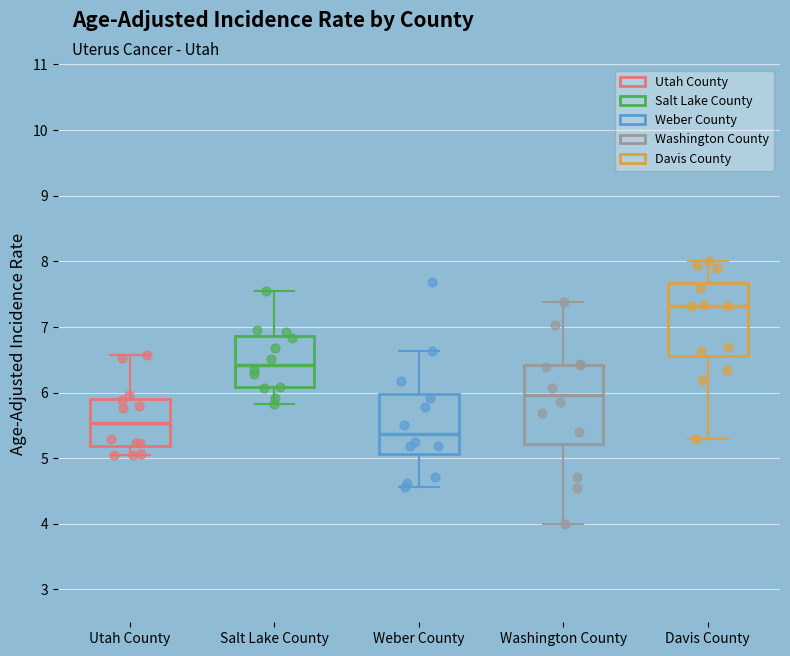

Reading left to right, transcribe this box plot: for each box, give where its median line is, the range the box spans, and where its two whiskers end, as read against the y-axis. The values are not printed on the chart, so give them approximately, as read against the axis.

Utah County: median 5.5, box 5.2 to 5.9, whiskers 5.1 to 6.6
Salt Lake County: median 6.4, box 6.1 to 6.9, whiskers 5.8 to 7.5
Weber County: median 5.4, box 5.1 to 6.0, whiskers 4.6 to 6.6
Washington County: median 6.0, box 5.2 to 6.4, whiskers 4.0 to 7.4
Davis County: median 7.3, box 6.6 to 7.7, whiskers 5.3 to 8.0